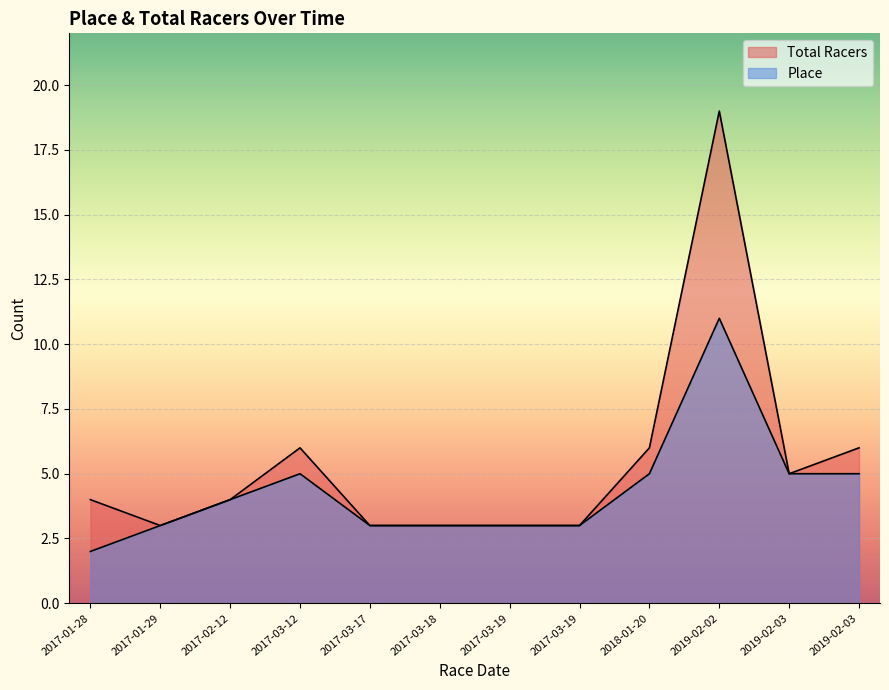

Count the number of categories in the chart.

12